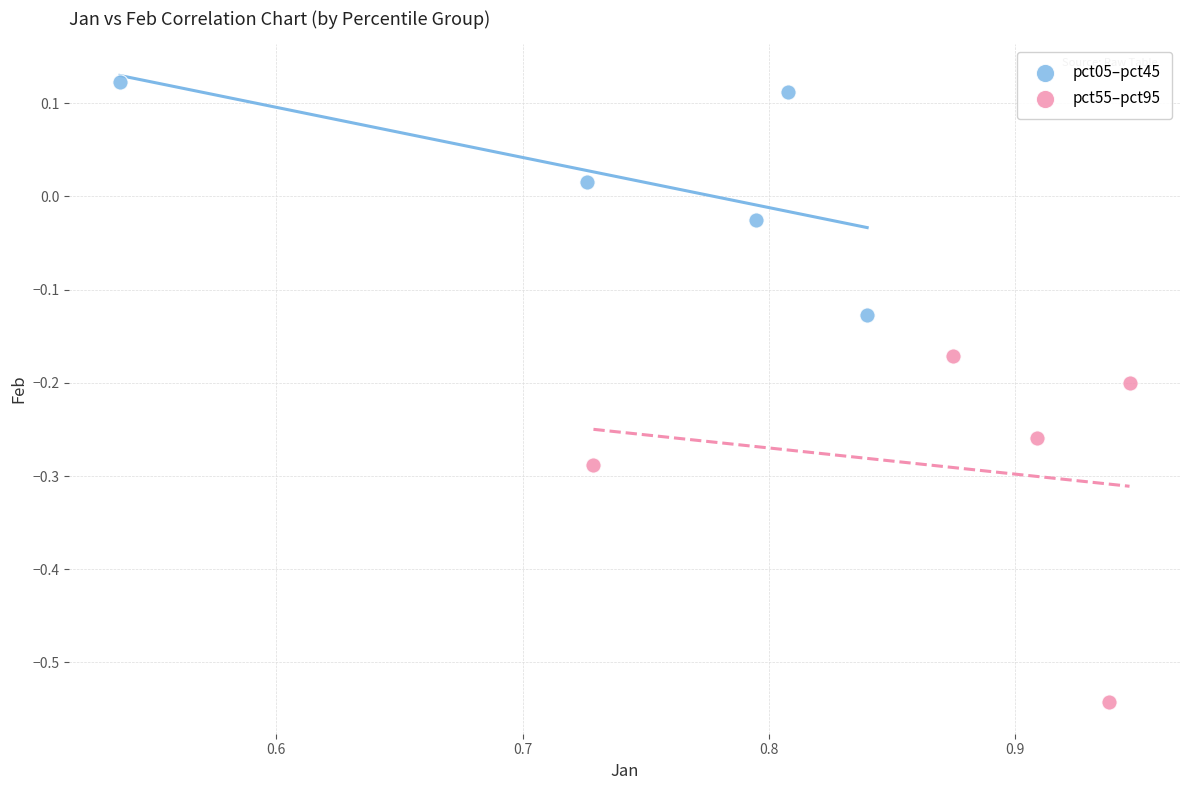

Which series reaches the maximum Y coordinate?

pct05–pct45